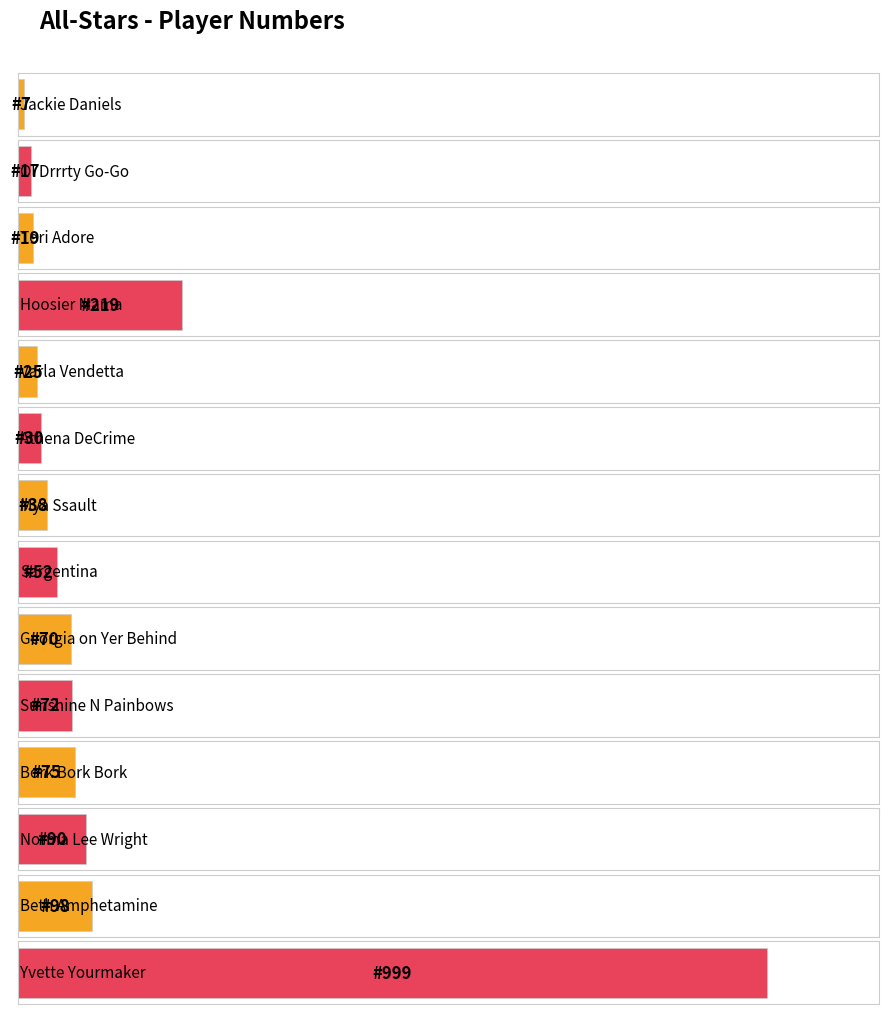

Does the chart contain stacked bars?

No